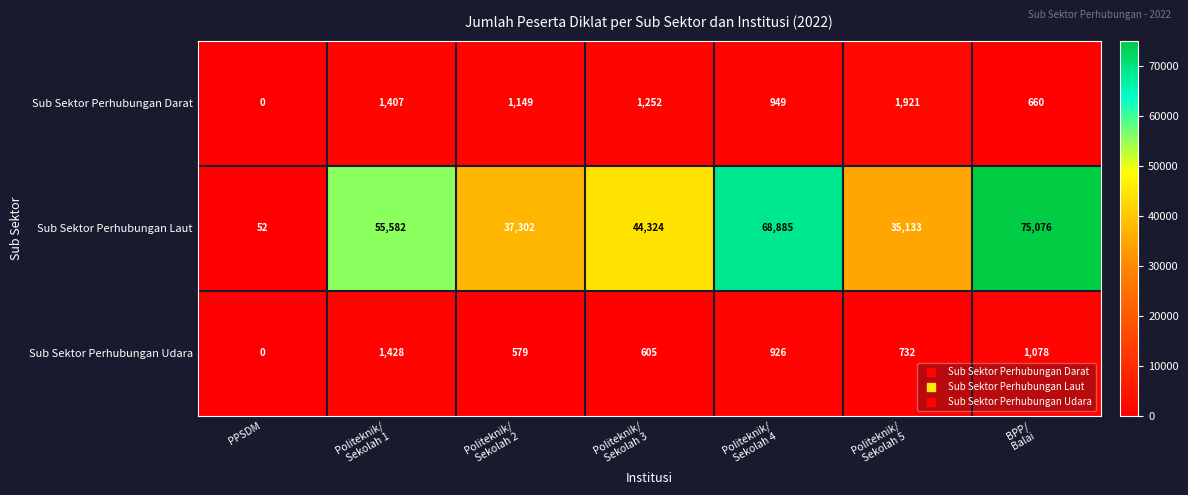

At which category does the chart reach its minimum across all series?

PPSDM